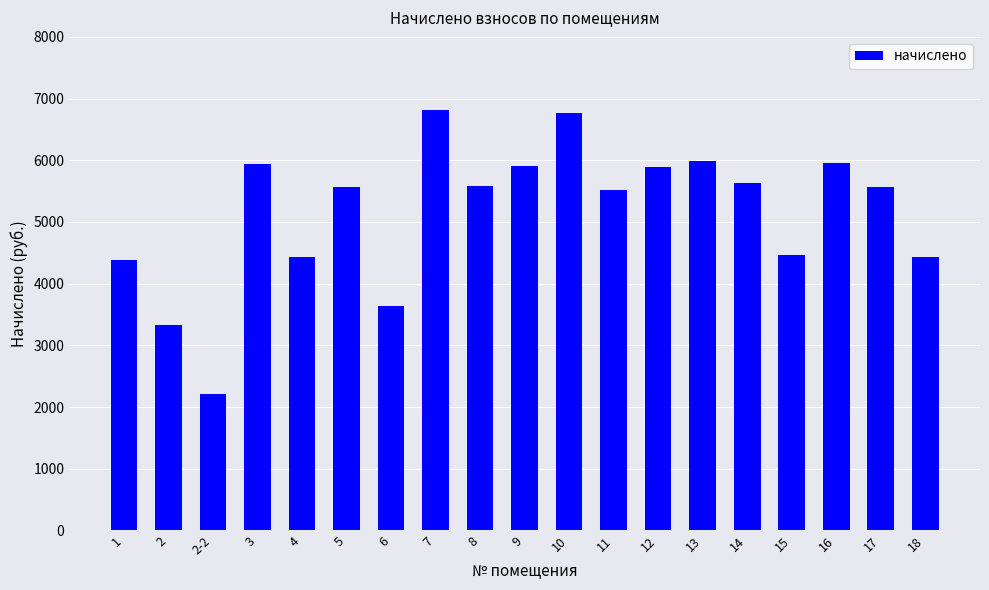

Which category has the lowest value across all series?

2-2